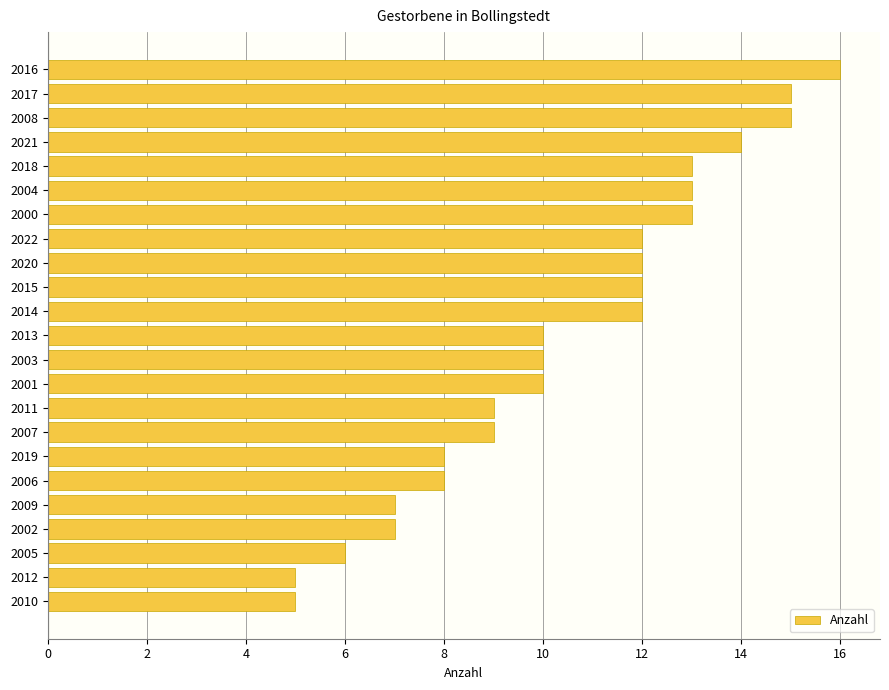

Count the number of data series in this chart.

1